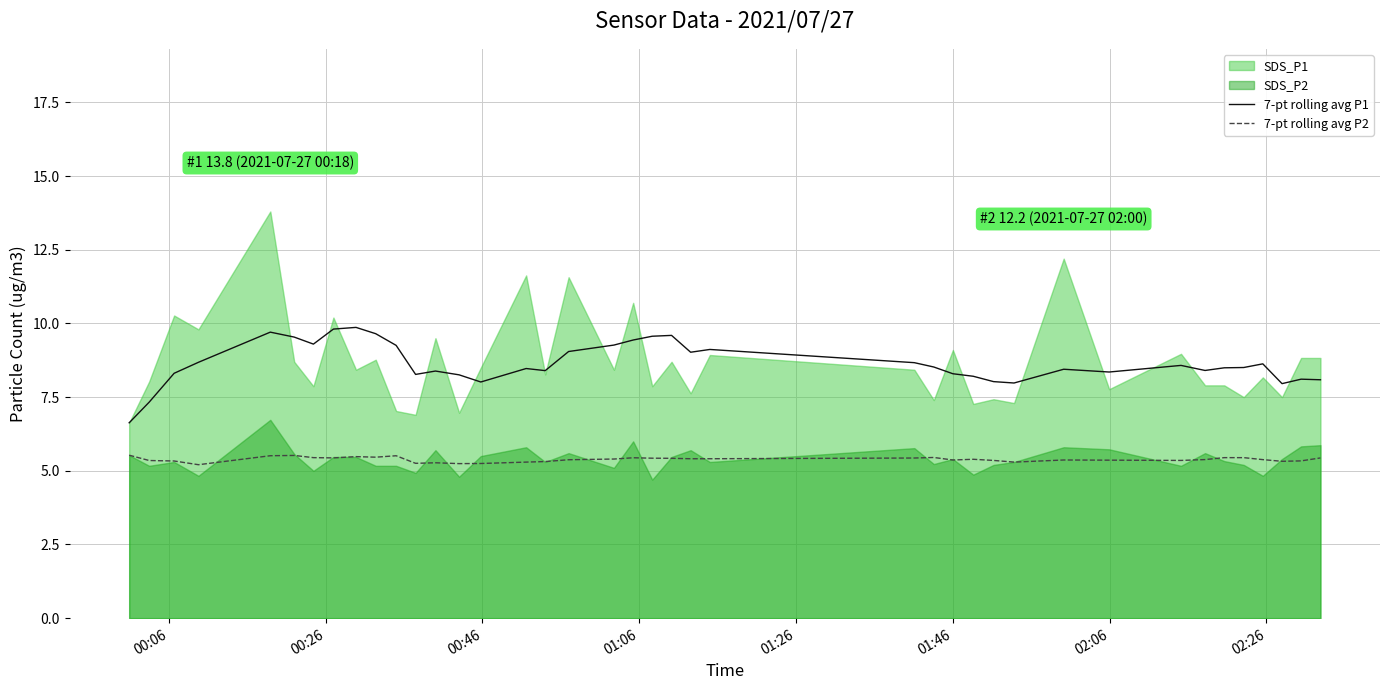

Does the chart display data point markers on the line(s)?

No